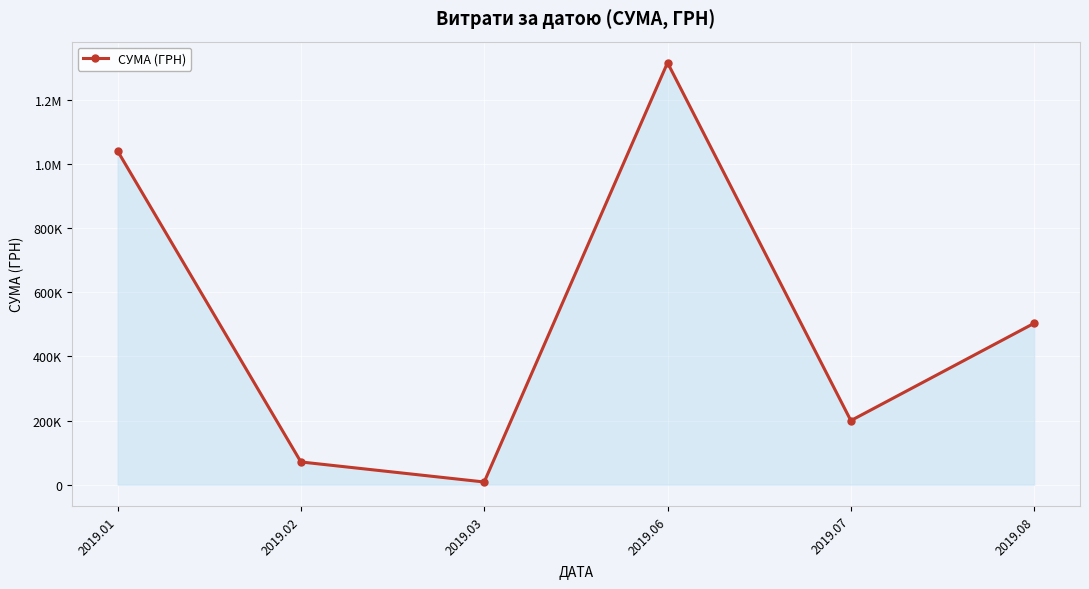

Reading left to right, what are all the values shown in this chart?

1041573.1	70858.2	8322.7	1316889.5	199886.7	503759.3